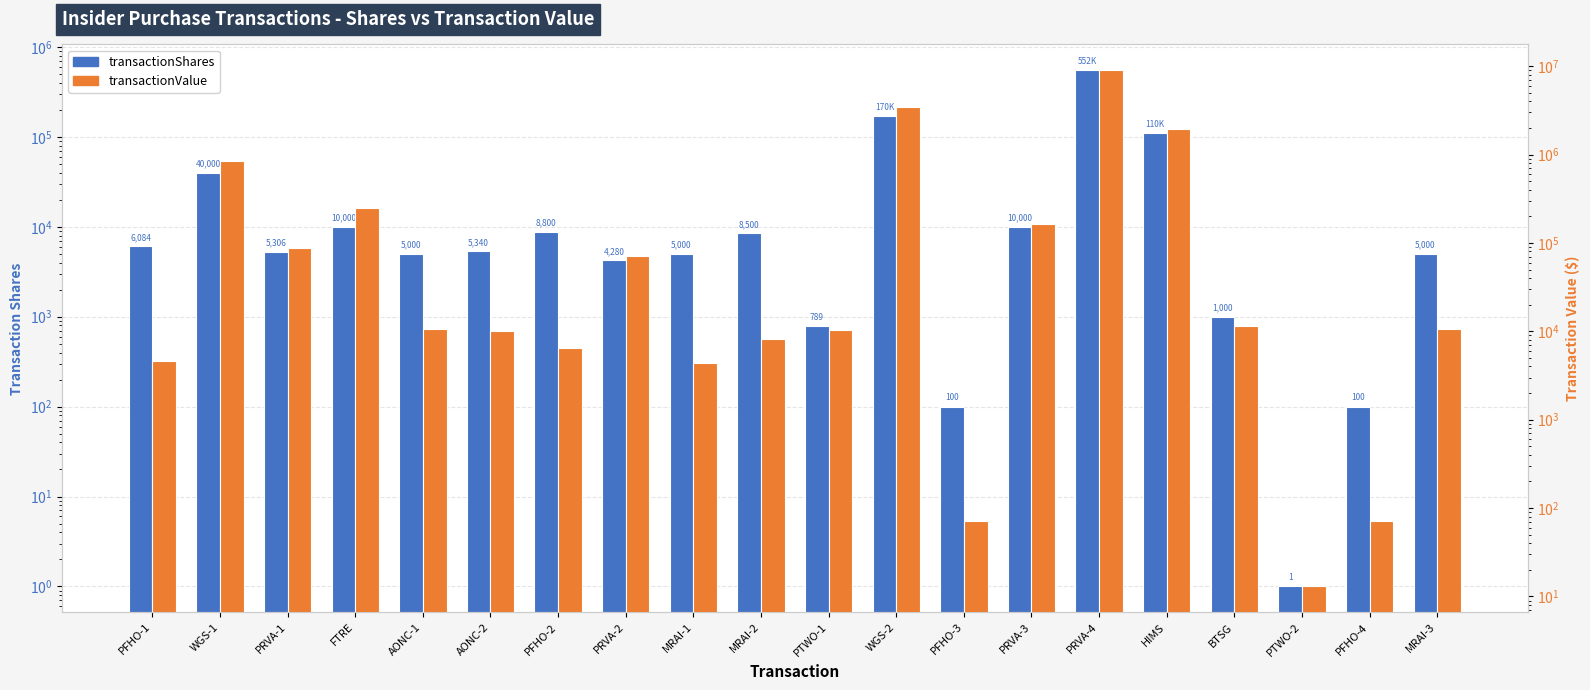

At which label does transactionValue first exceed 10750?

WGS-1